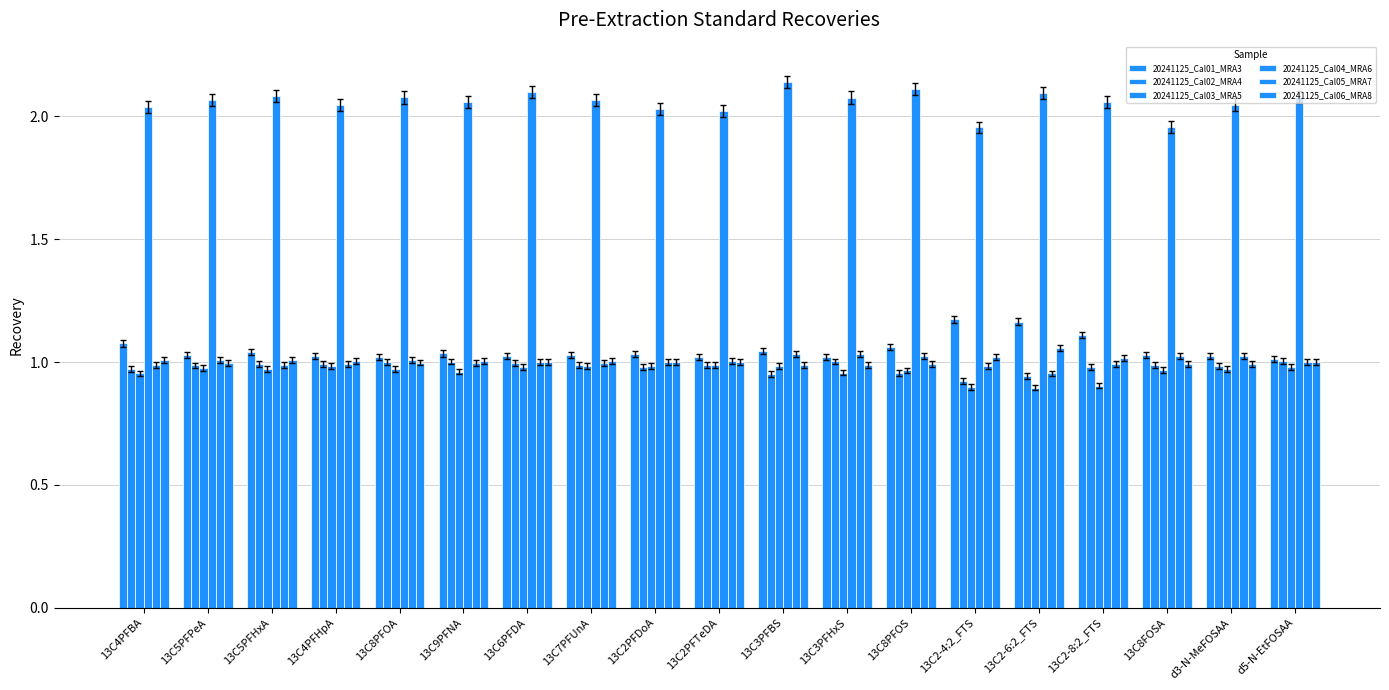

Reading right to left, transcribe all the data shown in this chart.

20241125_Cal01_MRA3: d5-N-EtFOSAA=1.0	d3-N-MeFOSAA=1.0	13C8FOSA=1.0	13C2-8:2_FTS=1.1	13C2-6:2_FTS=1.2	13C2-4:2_FTS=1.2	13C8PFOS=1.1	13C3PFHxS=1.0	13C3PFBS=1.0	13C2PFTeDA=1.0	13C2PFDoA=1.0	13C7PFUnA=1.0	13C6PFDA=1.0	13C9PFNA=1.0	13C8PFOA=1.0	13C4PFHpA=1.0	13C5PFHxA=1.0	13C5PFPeA=1.0	13C4PFBA=1.1
20241125_Cal02_MRA4: d5-N-EtFOSAA=1.0	d3-N-MeFOSAA=1.0	13C8FOSA=1.0	13C2-8:2_FTS=1.0	13C2-6:2_FTS=0.9	13C2-4:2_FTS=0.9	13C8PFOS=1.0	13C3PFHxS=1.0	13C3PFBS=1.0	13C2PFTeDA=1.0	13C2PFDoA=1.0	13C7PFUnA=1.0	13C6PFDA=1.0	13C9PFNA=1.0	13C8PFOA=1.0	13C4PFHpA=1.0	13C5PFHxA=1.0	13C5PFPeA=1.0	13C4PFBA=1.0
20241125_Cal03_MRA5: d5-N-EtFOSAA=1.0	d3-N-MeFOSAA=1.0	13C8FOSA=1.0	13C2-8:2_FTS=0.9	13C2-6:2_FTS=0.9	13C2-4:2_FTS=0.9	13C8PFOS=1.0	13C3PFHxS=1.0	13C3PFBS=1.0	13C2PFTeDA=1.0	13C2PFDoA=1.0	13C7PFUnA=1.0	13C6PFDA=1.0	13C9PFNA=1.0	13C8PFOA=1.0	13C4PFHpA=1.0	13C5PFHxA=1.0	13C5PFPeA=1.0	13C4PFBA=1.0
20241125_Cal04_MRA6: d5-N-EtFOSAA=2.1	d3-N-MeFOSAA=2.0	13C8FOSA=2.0	13C2-8:2_FTS=2.1	13C2-6:2_FTS=2.1	13C2-4:2_FTS=2.0	13C8PFOS=2.1	13C3PFHxS=2.1	13C3PFBS=2.1	13C2PFTeDA=2.0	13C2PFDoA=2.0	13C7PFUnA=2.1	13C6PFDA=2.1	13C9PFNA=2.1	13C8PFOA=2.1	13C4PFHpA=2.0	13C5PFHxA=2.1	13C5PFPeA=2.1	13C4PFBA=2.0
20241125_Cal05_MRA7: d5-N-EtFOSAA=1.0	d3-N-MeFOSAA=1.0	13C8FOSA=1.0	13C2-8:2_FTS=1.0	13C2-6:2_FTS=1.0	13C2-4:2_FTS=1.0	13C8PFOS=1.0	13C3PFHxS=1.0	13C3PFBS=1.0	13C2PFTeDA=1.0	13C2PFDoA=1.0	13C7PFUnA=1.0	13C6PFDA=1.0	13C9PFNA=1.0	13C8PFOA=1.0	13C4PFHpA=1.0	13C5PFHxA=1.0	13C5PFPeA=1.0	13C4PFBA=1.0
20241125_Cal06_MRA8: d5-N-EtFOSAA=1.0	d3-N-MeFOSAA=1.0	13C8FOSA=1.0	13C2-8:2_FTS=1.0	13C2-6:2_FTS=1.1	13C2-4:2_FTS=1.0	13C8PFOS=1.0	13C3PFHxS=1.0	13C3PFBS=1.0	13C2PFTeDA=1.0	13C2PFDoA=1.0	13C7PFUnA=1.0	13C6PFDA=1.0	13C9PFNA=1.0	13C8PFOA=1.0	13C4PFHpA=1.0	13C5PFHxA=1.0	13C5PFPeA=1.0	13C4PFBA=1.0